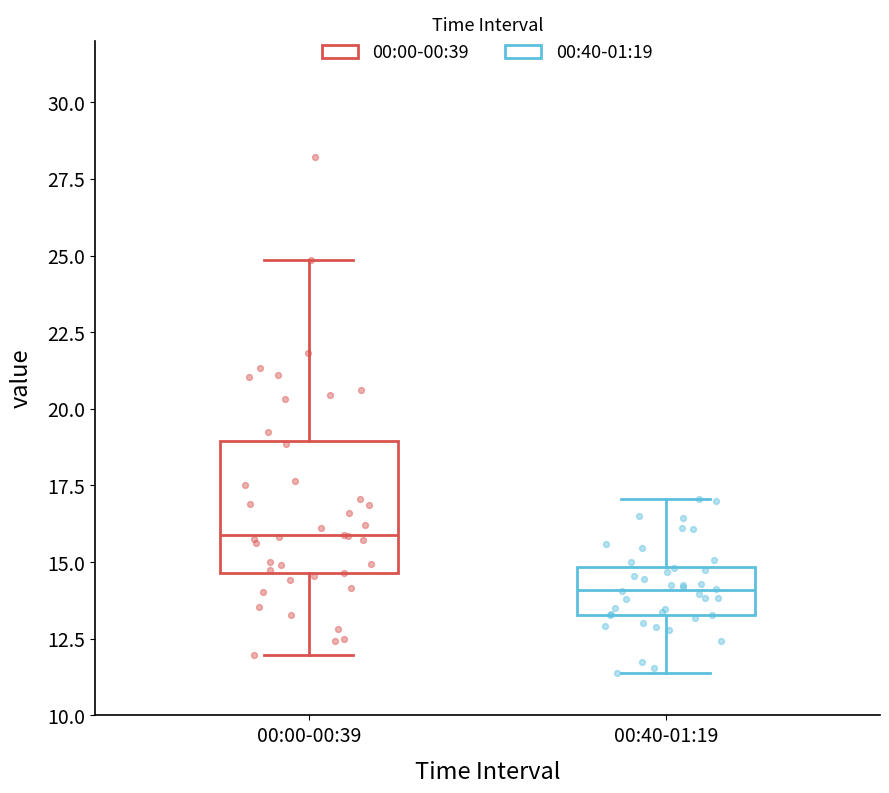

Reading left to right, transcribe this box plot: for each box, give where its median line is, the range the box spans, and where its two whiskers end, as read against the y-axis. The values are not printed on the chart, so give them approximately, as read against the axis.

00:00-00:39: median 16.0, box 14.5 to 19.0, whiskers 12.0 to 25.0
00:40-01:19: median 14.0, box 13.5 to 15.0, whiskers 11.5 to 17.0